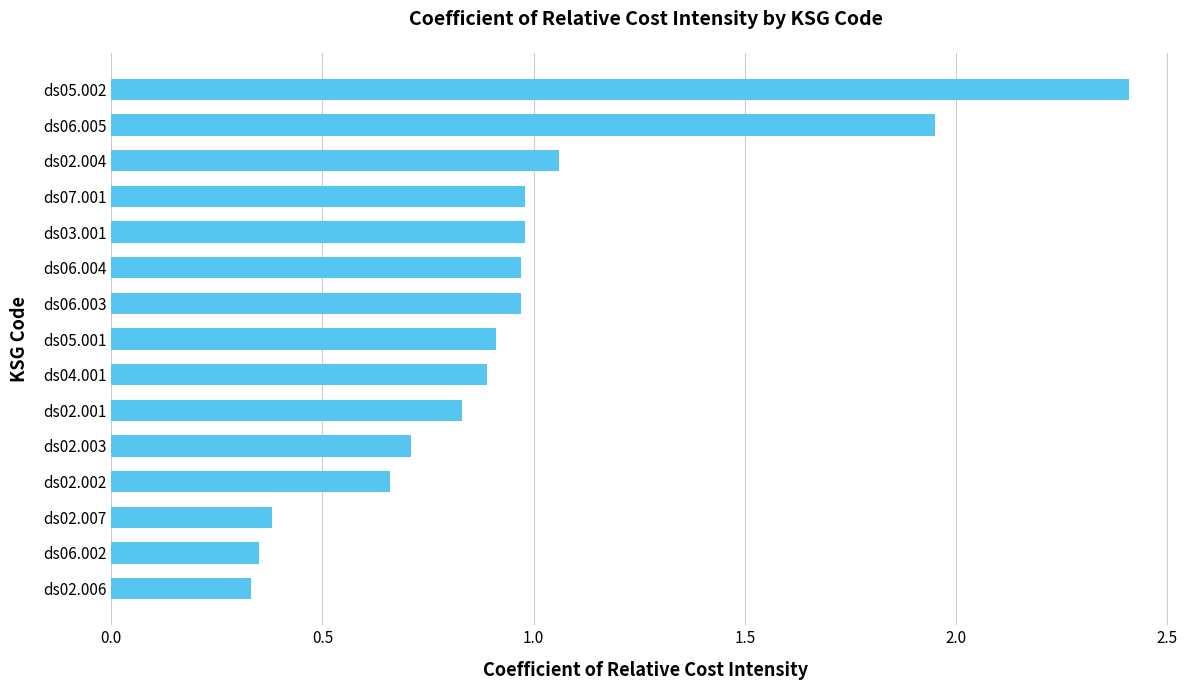

What is the maximum value shown in the chart?

2.4